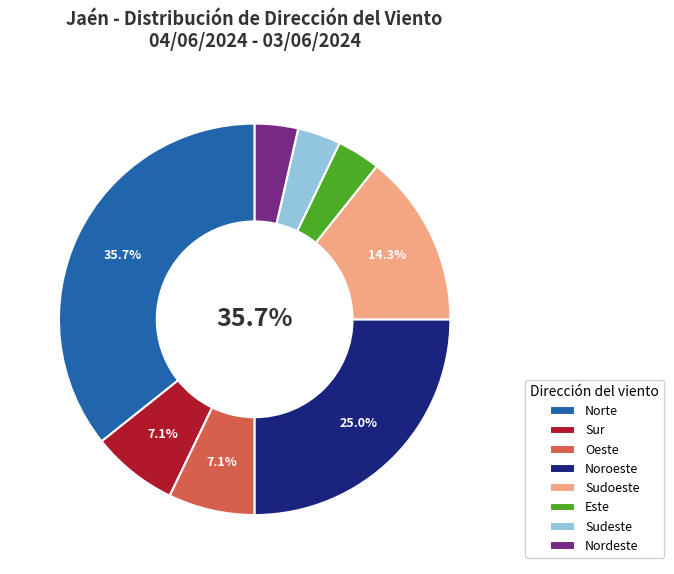

What is the largest slice in the pie chart?

Norte